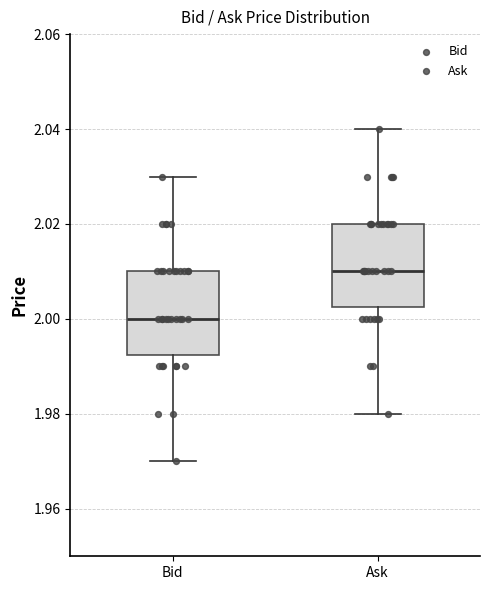

Reading left to right, read every box against the y-axis: the position of its median line, the range the box covers, and the ends of its whiskers. The values are not printed on the chart, so give them approximately, as read against the axis.

Bid: median 2.000, box 1.992 to 2.010, whiskers 1.970 to 2.030
Ask: median 2.010, box 2.002 to 2.020, whiskers 1.980 to 2.040